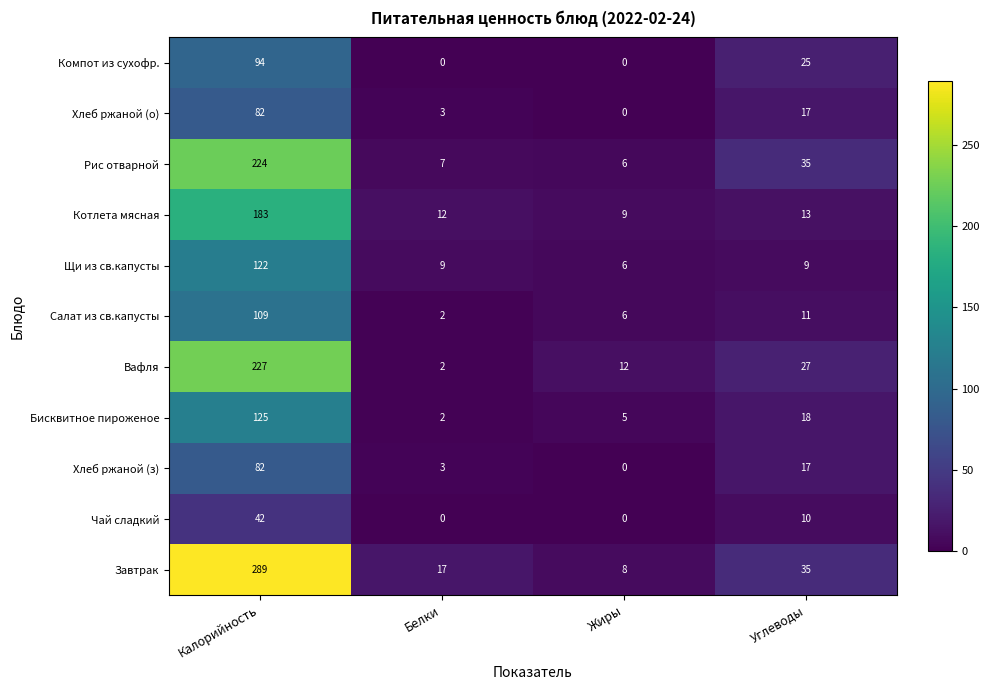

What is the sum of the Чай сладкий values at Углеводы and Жиры?

10